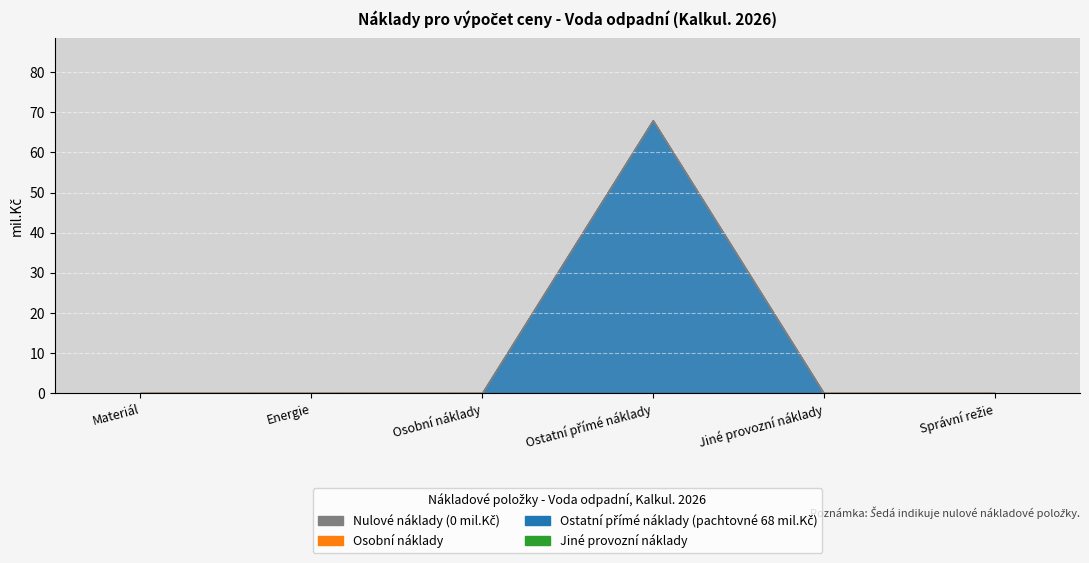

True or false: Ostatní přímé náklady has more than 0 interior local peaks.

True